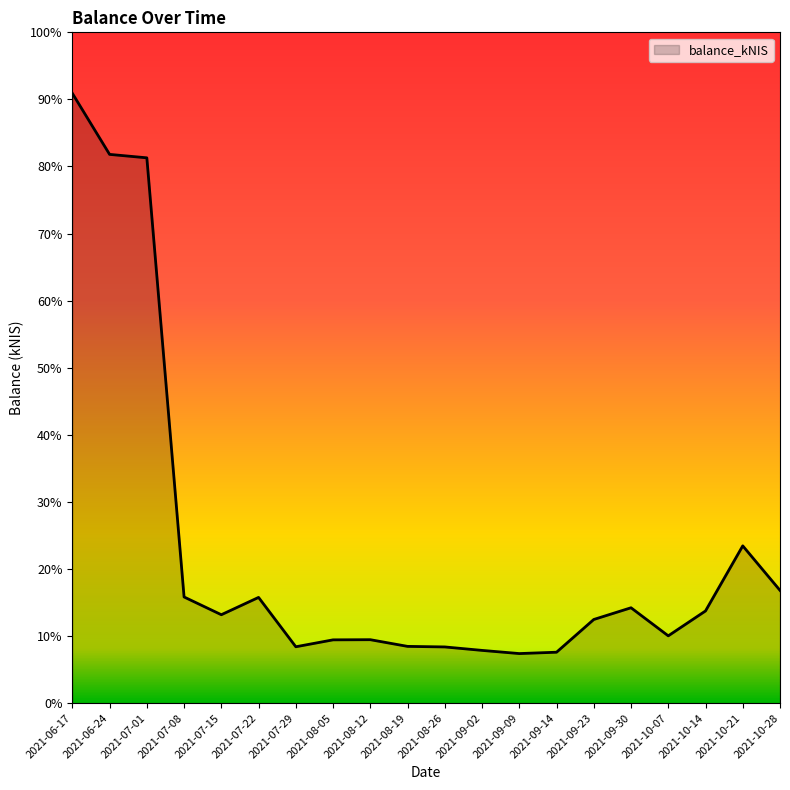

What position from the right is 2021-09-30?

5